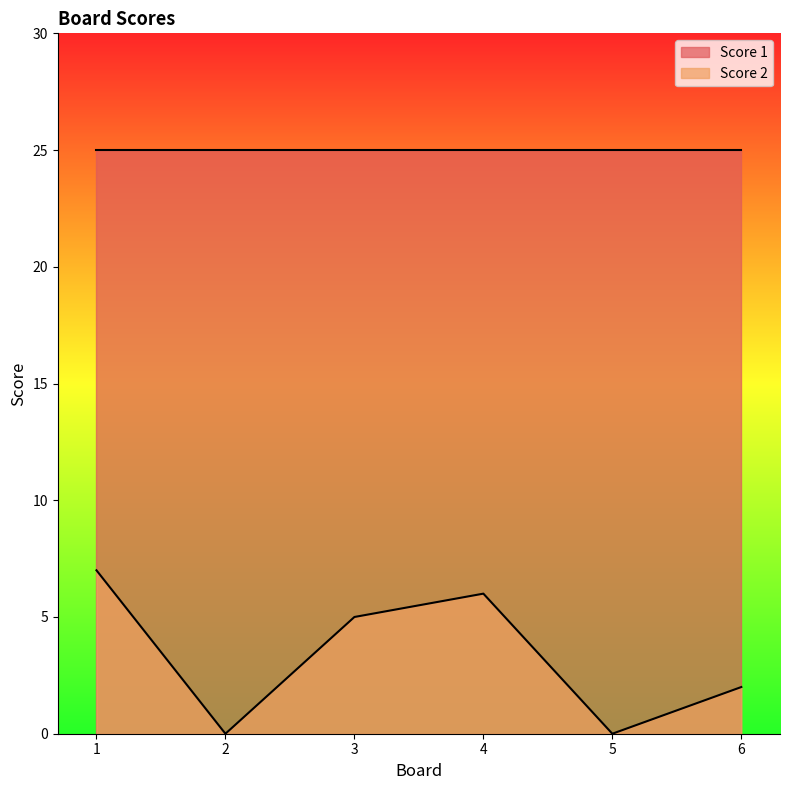

What is the sum of all values?

20